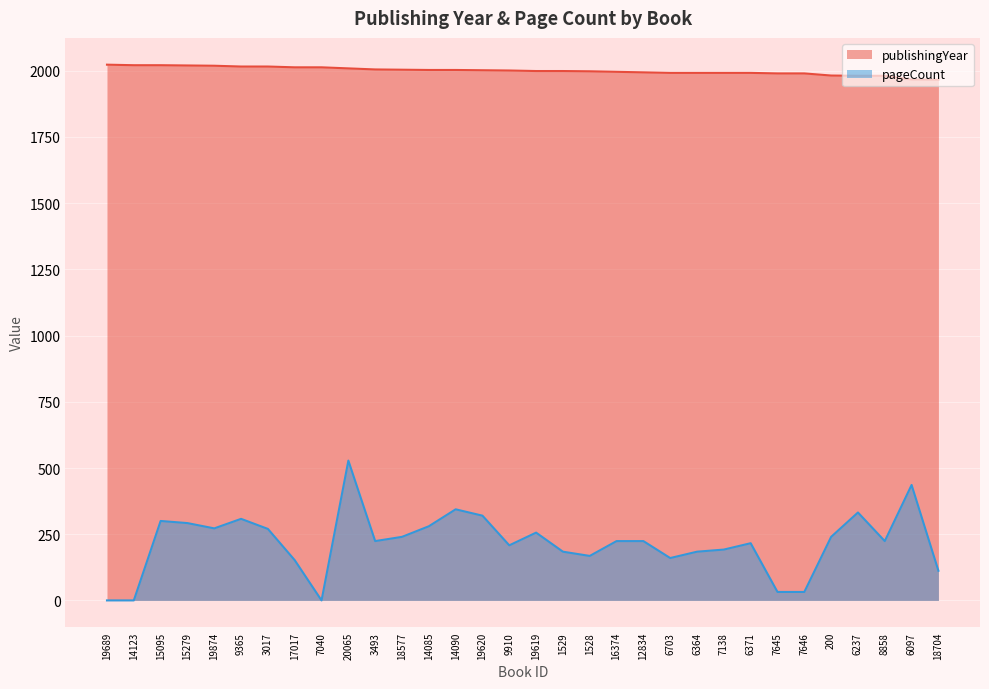

Which series has the largest total across all categories?

publishingYear